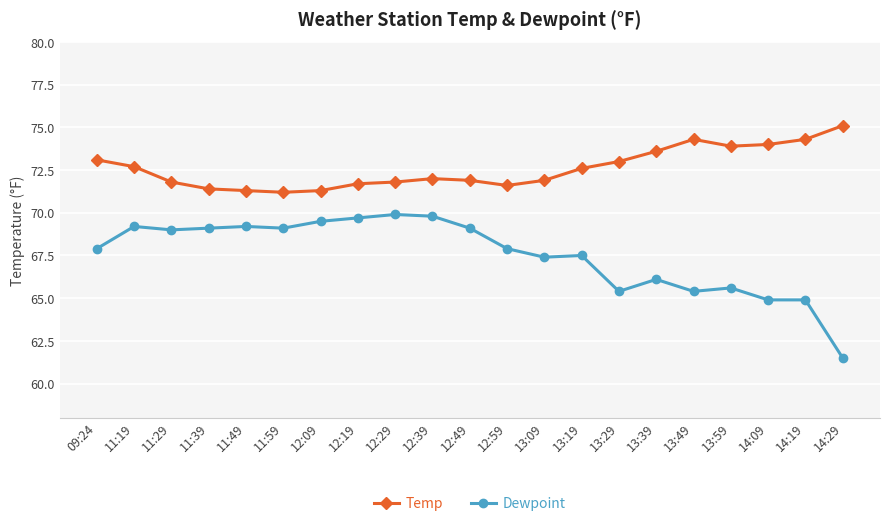

Count the number of data series in this chart.

2